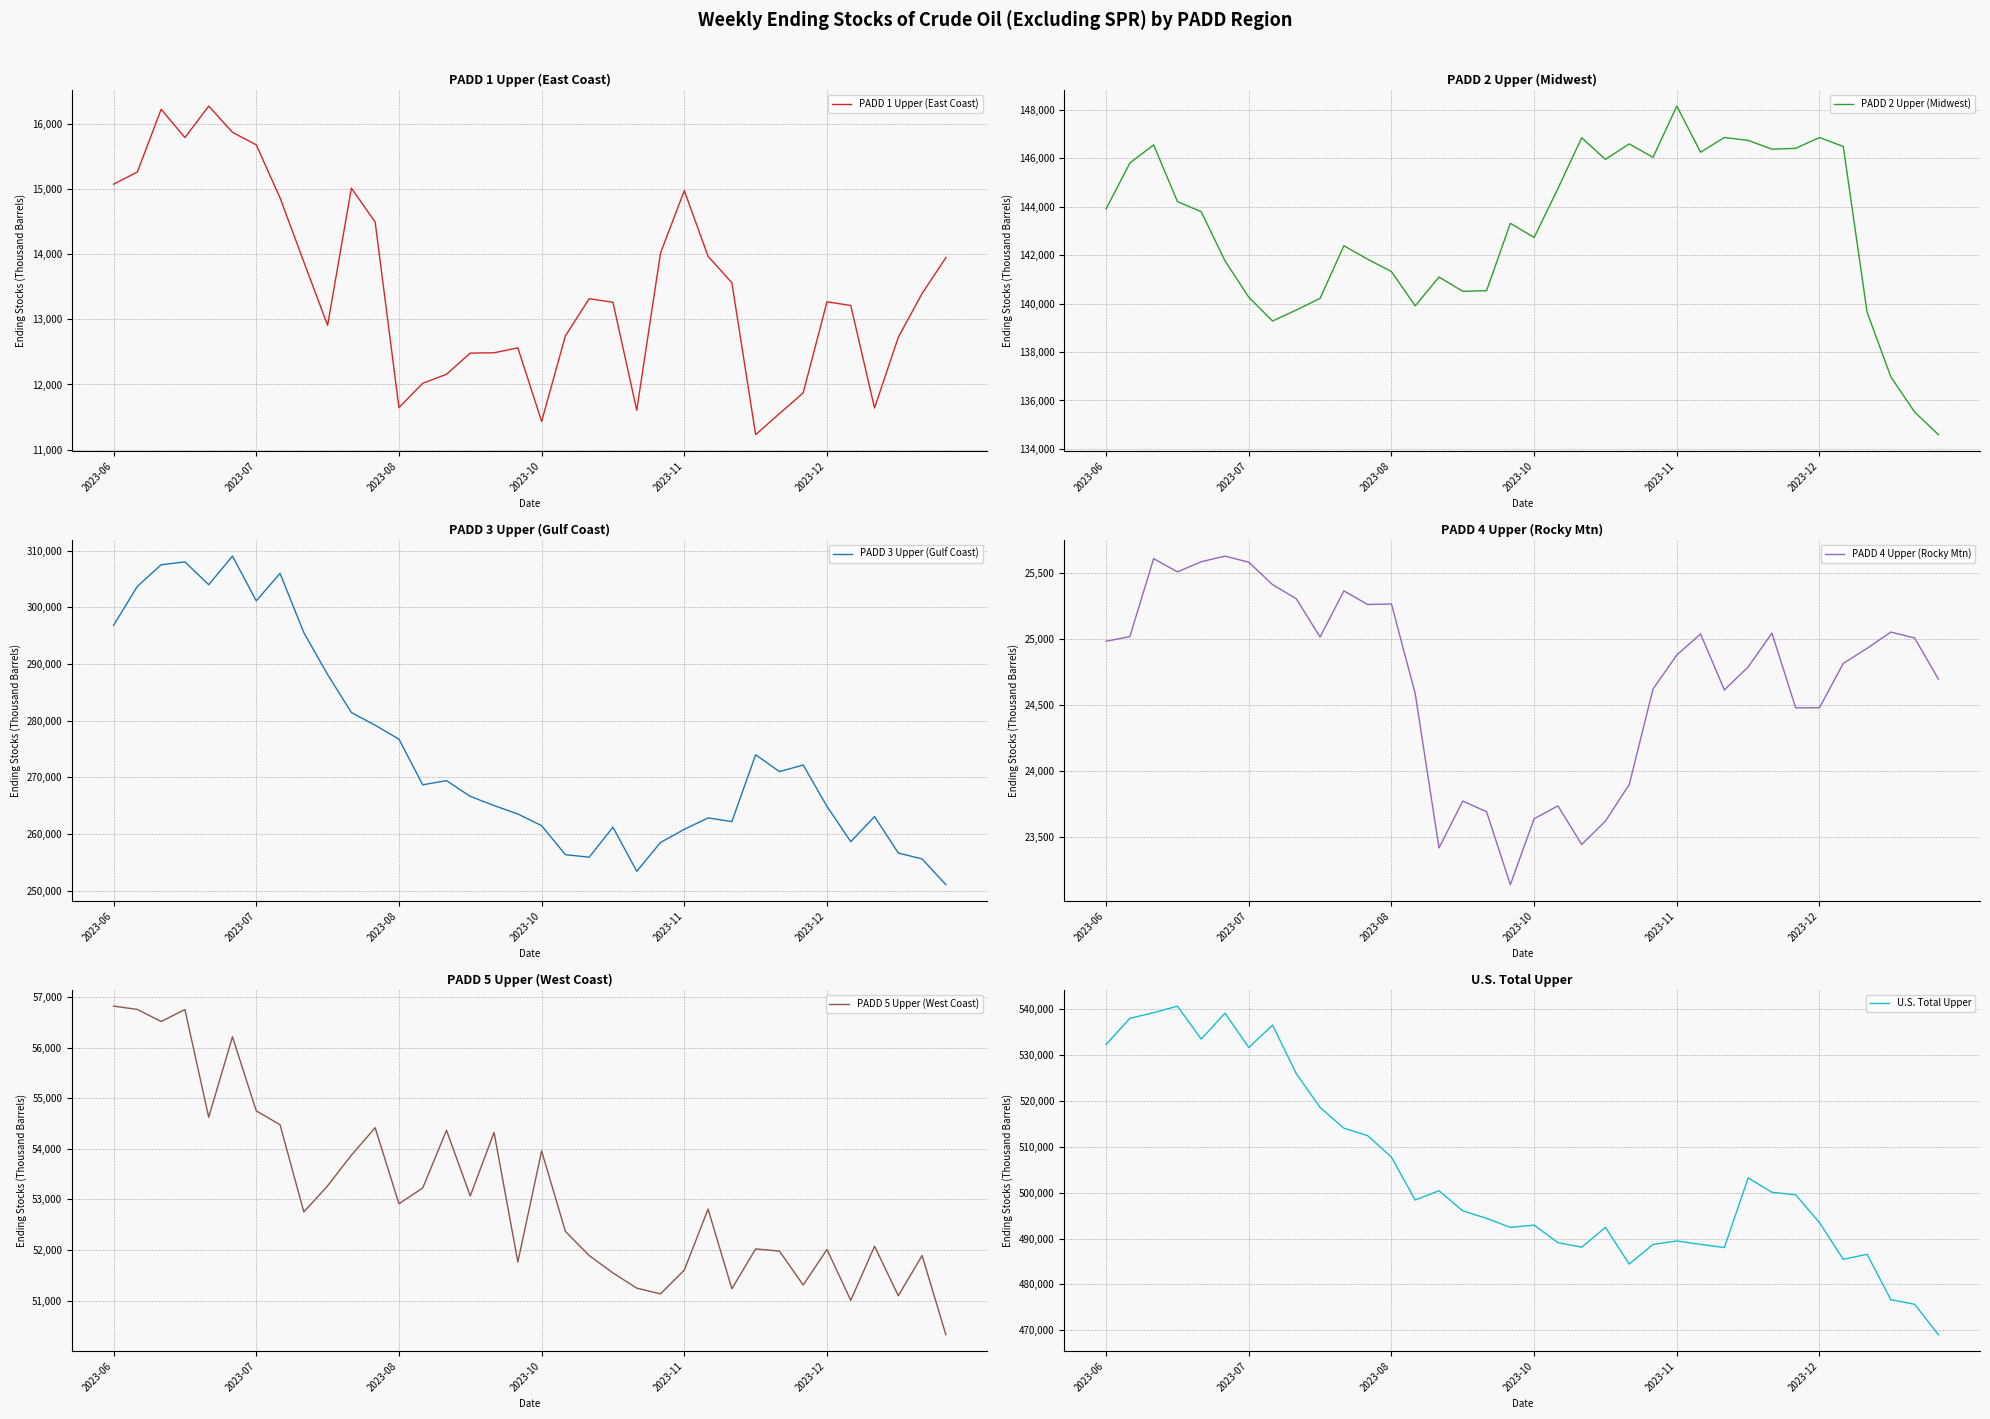

Reading right to left, list all the values displayed in this chart.

PADD 1 Upper (East Coast): 13944.0	13395.0	12725.0	11639.7	13211.0	13267.0	11872.0	11553.3	11231.0	13560.0	13964.0	14971.0	14015.0	11605.0	13260.0	13315.0	12745.0	11433.7	12562.0	12486.0	12481.0	12156.3	12018.8	11646.0	14489.0	15009.0	12907.0	13879.0	14859.0	15673.0	15865.0	16267.0	15784.0	16218.0	15257.0	15069.0
PADD 2 Upper (Midwest): 134589.4	135522.1	136977.4	139652.0	146489.1	146857.6	146410.2	146376.9	146739.7	146858.8	146251.3	148155.8	146038.3	146594.5	145956.1	146848.3	144748.5	142731.3	143315.7	140534.4	140507.4	141097.7	139908.4	141322.7	141833.2	142390.1	140216.7	139734.8	139281.0	140264.0	141766.0	143795.0	144213.0	146554.0	145806.0	143910.0
PADD 3 Upper (Gulf Coast): 251041.6	255582.7	256622.6	263049.6	258630.4	264854.8	272146.9	270993.3	273963.2	262169.9	262822.3	260800.9	258496.2	253394.0	261178.6	255885.6	256333.1	261453.1	263511.9	264999.9	266618.3	269394.2	268661.1	276720.9	279175.5	281416.3	288120.9	295507.3	305968.7	301119.2	309016.1	303967.5	307996.5	307488.7	303681.4	296809.6
PADD 4 Upper (Rocky Mtn): 24696.8	25008.2	25052.6	24929.4	24815.5	24480.8	24479.3	25044.4	24788.7	24614.9	25038.2	24879.2	24622.3	23899.5	23623.5	23446.4	23738.5	23640.7	23142.4	23693.8	23774.4	23420.1	24586.8	25265.0	25261.2	25364.2	25015.0	25304.1	25411.5	25581.0	25627.1	25584.7	25507.8	25607.8	25018.3	24983.0
PADD 5 Upper (West Coast): 50329.0	51892.0	51098.0	52077.0	51007.0	52012.0	51310.0	51980.0	52023.0	51237.0	52809.0	51605.0	51135.0	51249.0	51547.8	51892.4	52369.1	53957.5	51764.4	54324.6	53069.4	54365.7	53226.3	52914.7	54417.4	53874.9	53267.9	52753.8	54476.0	54749.9	56213.6	54625.3	56751.4	56515.0	56754.0	56819.0
U.S. Total Upper: 469014.5	475658.8	476652.8	486562.7	485458.9	493468.5	499534.0	500096.2	503231.4	488042.1	488720.9	489474.7	488706.2	484428.6	492427.0	488107.1	489108.5	492926.5	492426.0	494405.8	496044.7	500433.9	498401.5	507763.2	512452.2	514083.8	518595.9	525968.5	536580.4	531688.0	539181.4	533527.4	540722.4	539280.3	538064.8	532345.0